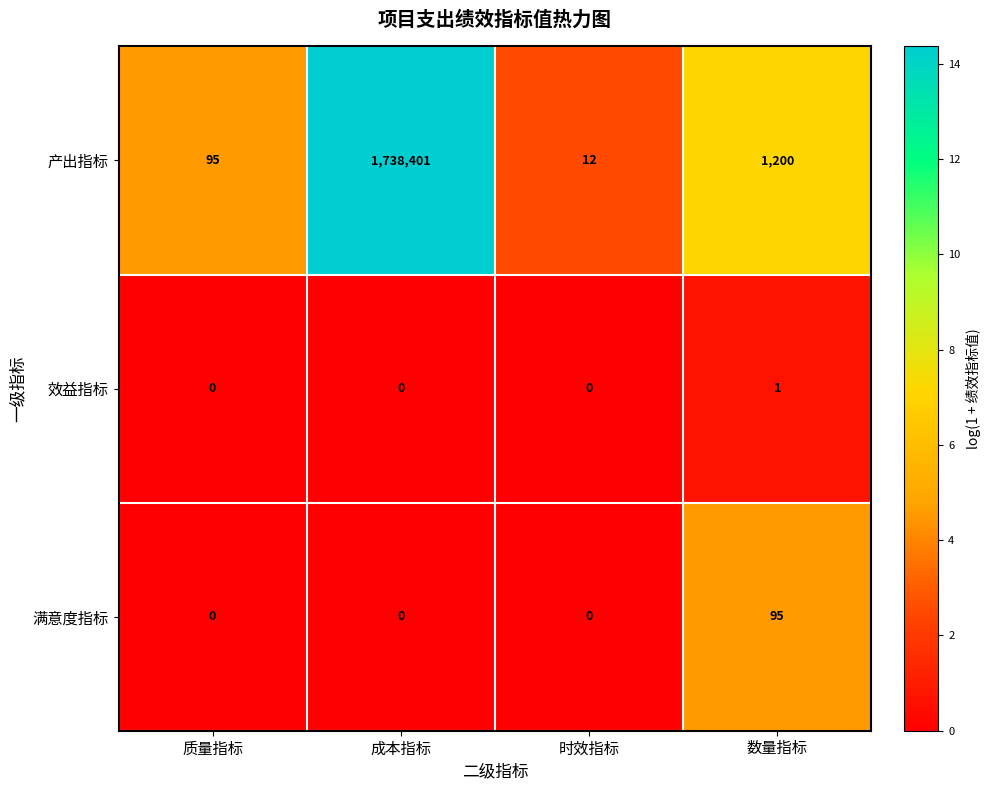

What is the difference between the highest and lowest values at 成本指标?

1738401